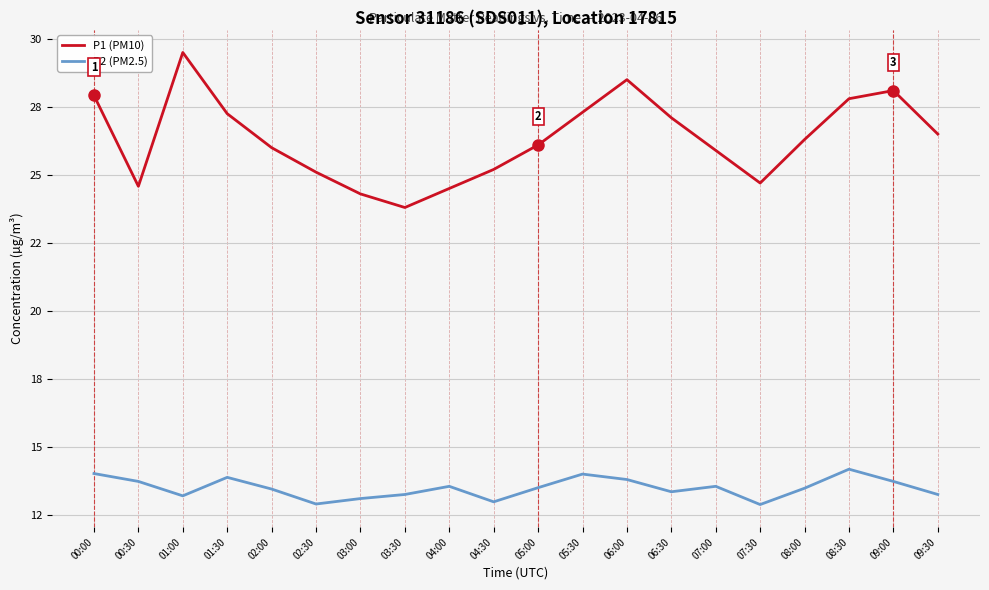

True or false: P2 (PM2.5) and P1 (PM10) intersect in this chart.

False